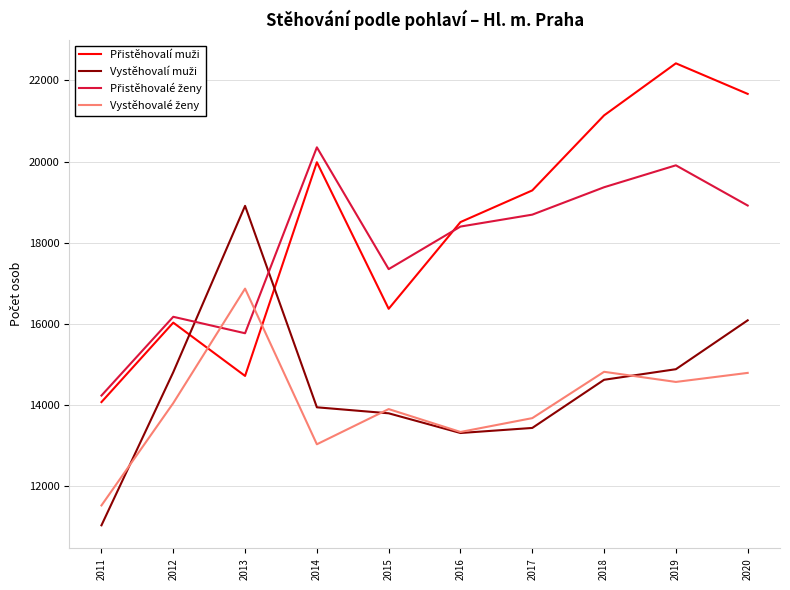

What is the spread (max minus min) of values at 2012?

2129